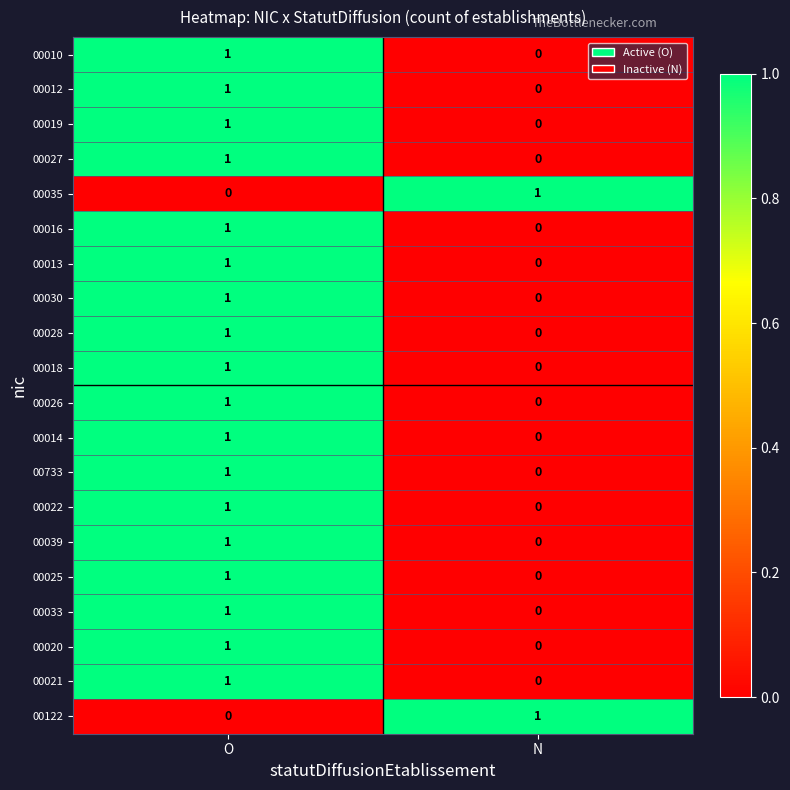

What is the total value across all series at N?

2